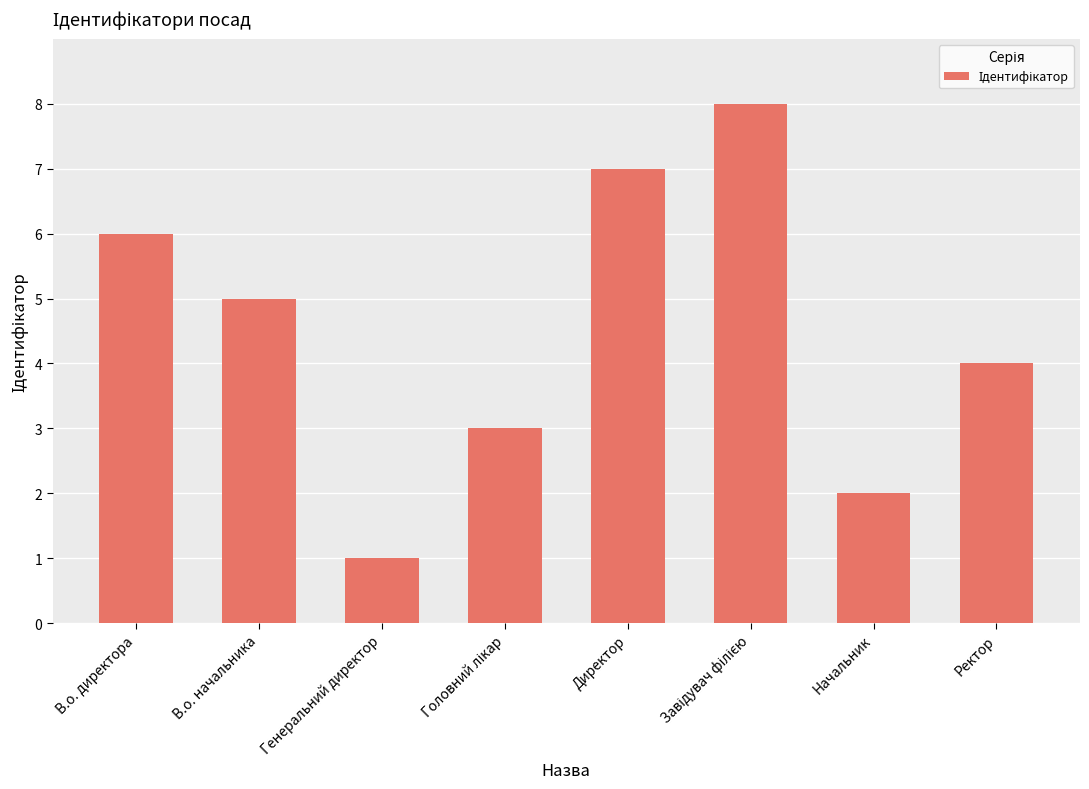

Which has a higher value, В.о. директора or Генеральний директор?

В.о. директора